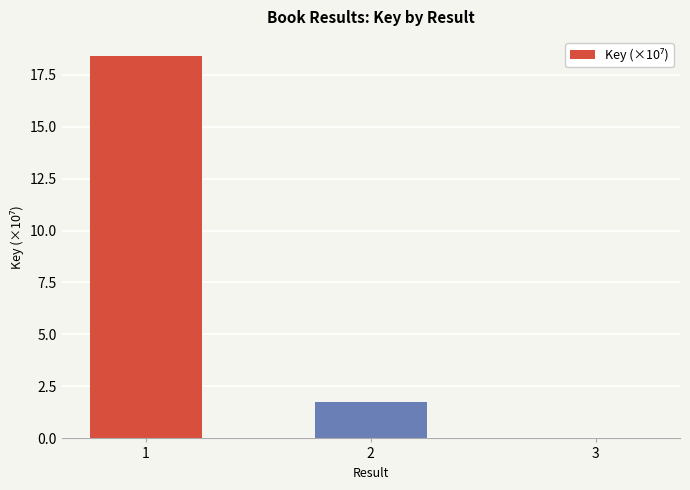

What is the sum of all values?

20.2